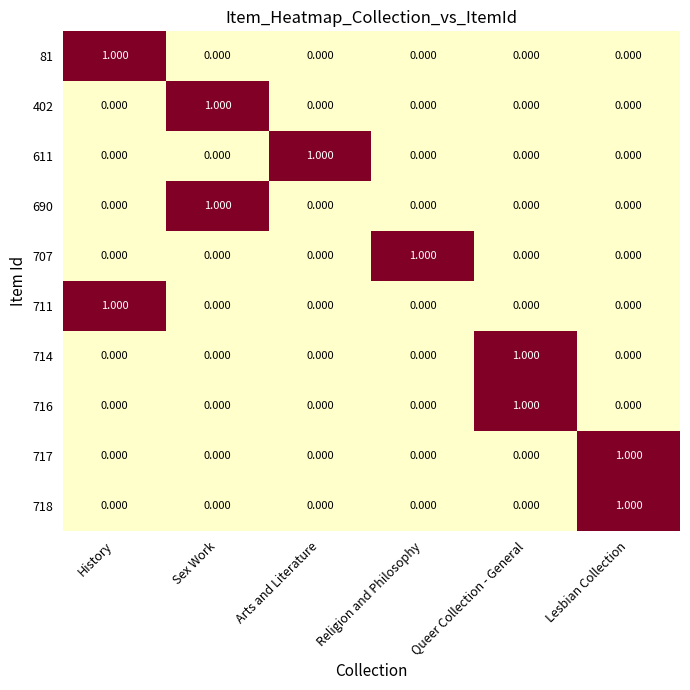

At which label does 718 reach its peak?

Lesbian Collection